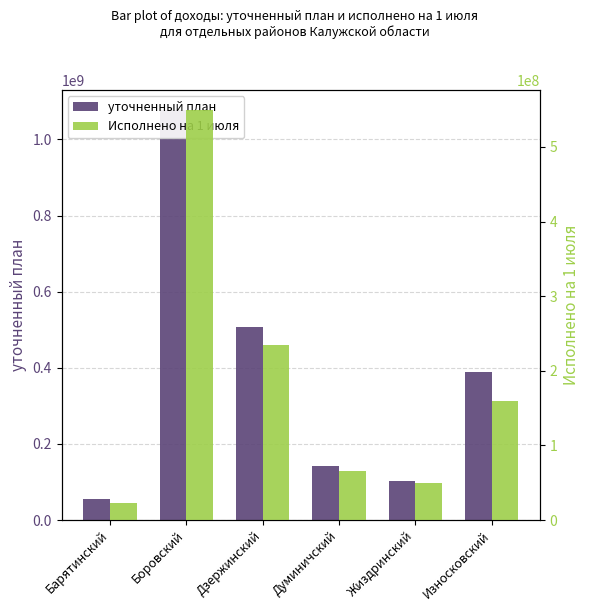

How many groups of bars are there?

6